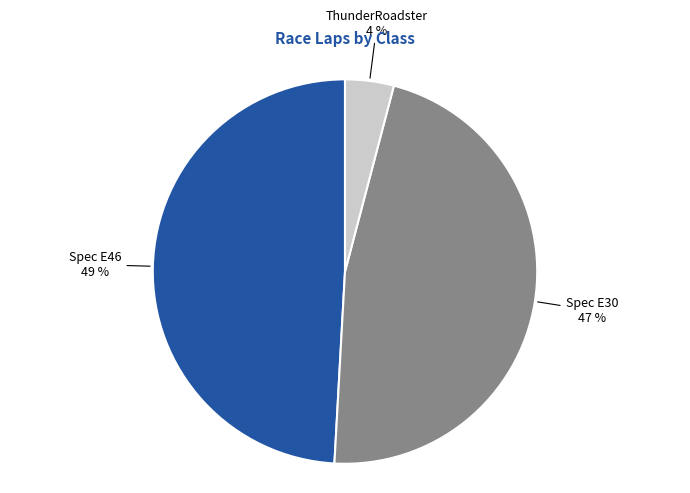

Is there any slice that represents more than half of the pie?

No